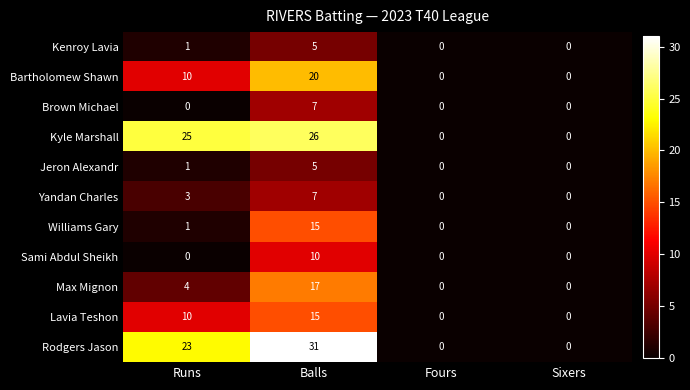

At which category is the sum across all series the highest?

Balls